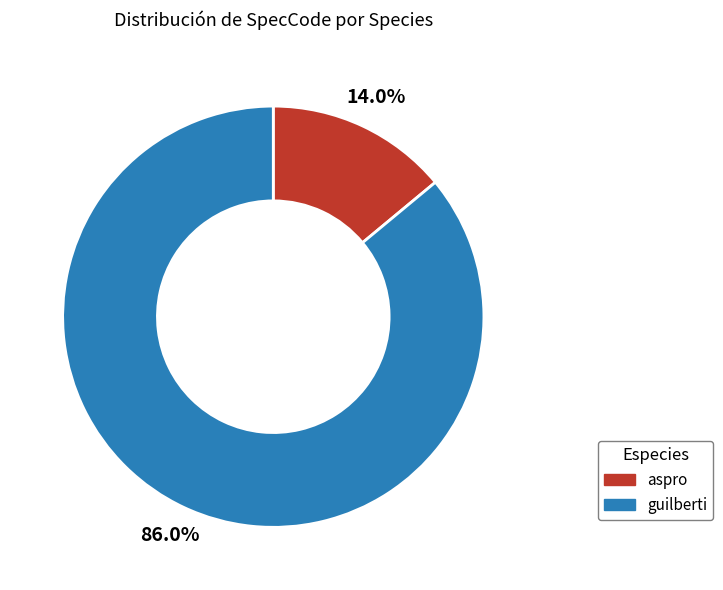

How many segments does this pie chart have?

2